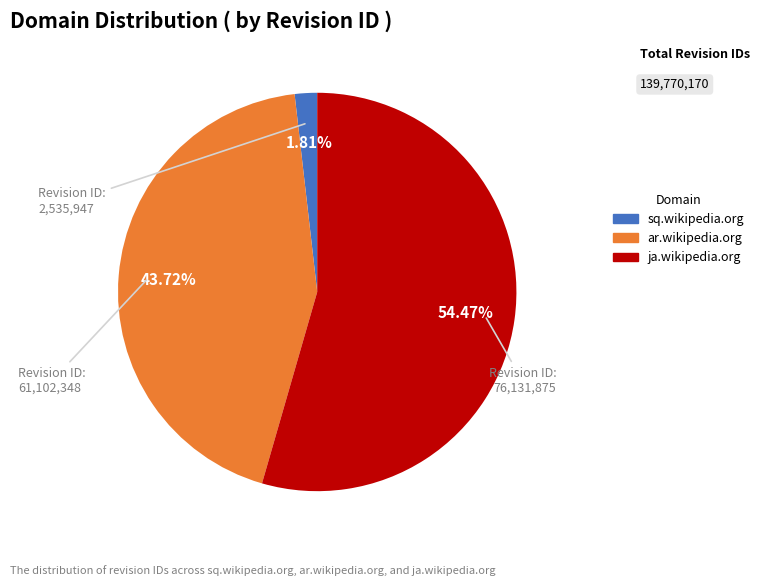

Between ja.wikipedia.org and ar.wikipedia.org, which is larger?

ja.wikipedia.org